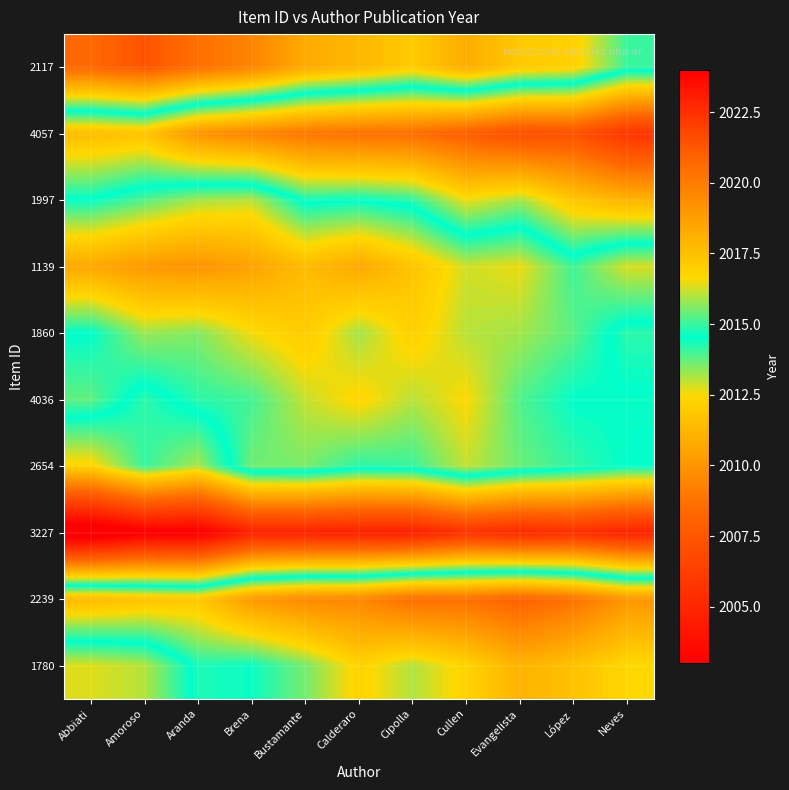

Between Cipolla and López, which is larger?

Cipolla